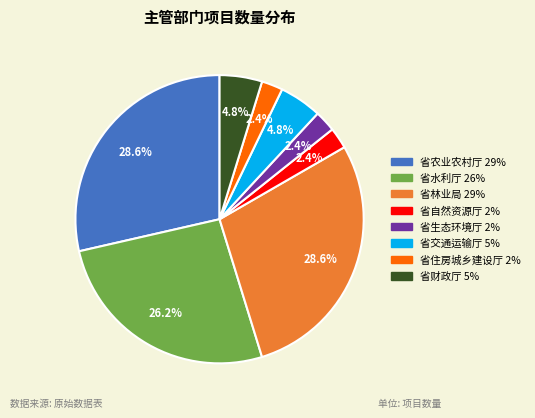

True or false: 省林业局 accounts for 29% of the total.

True